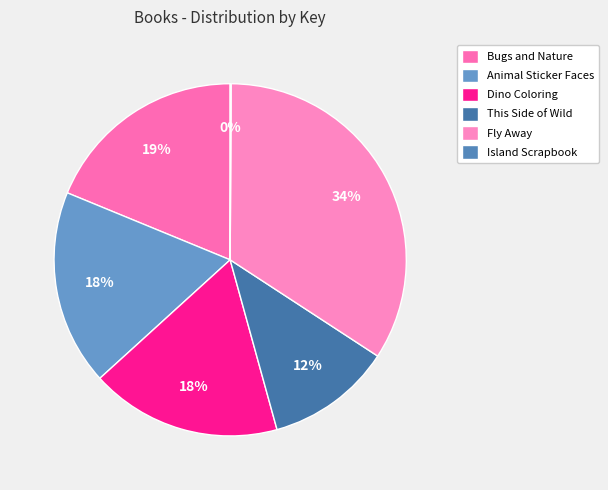

To the nearest percent, what is the difference between the largest and smallest slice percentages?

34%